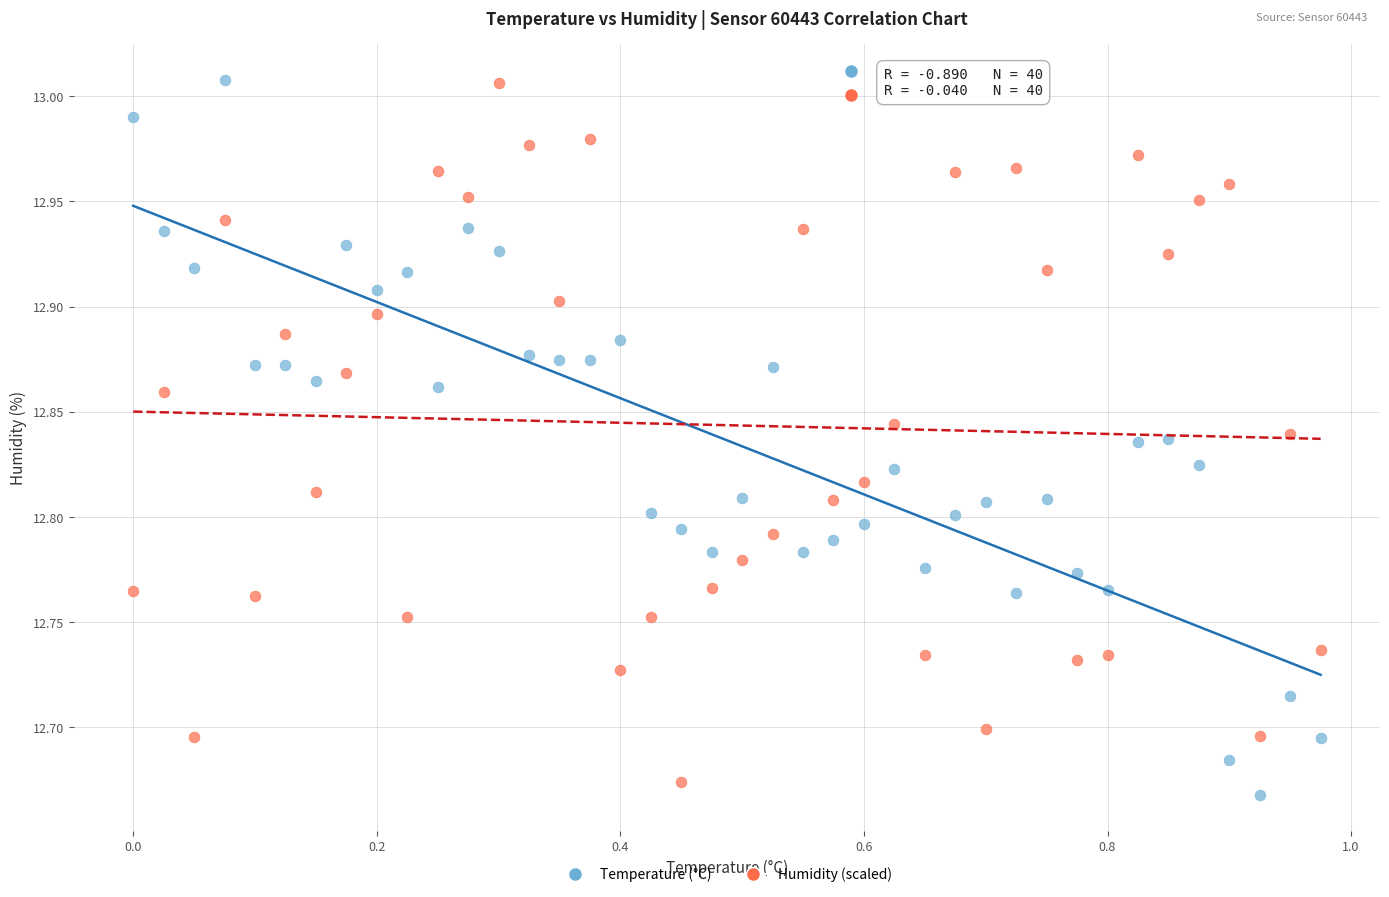

What is the X range (max minus min) for the scatter plot?

1.0